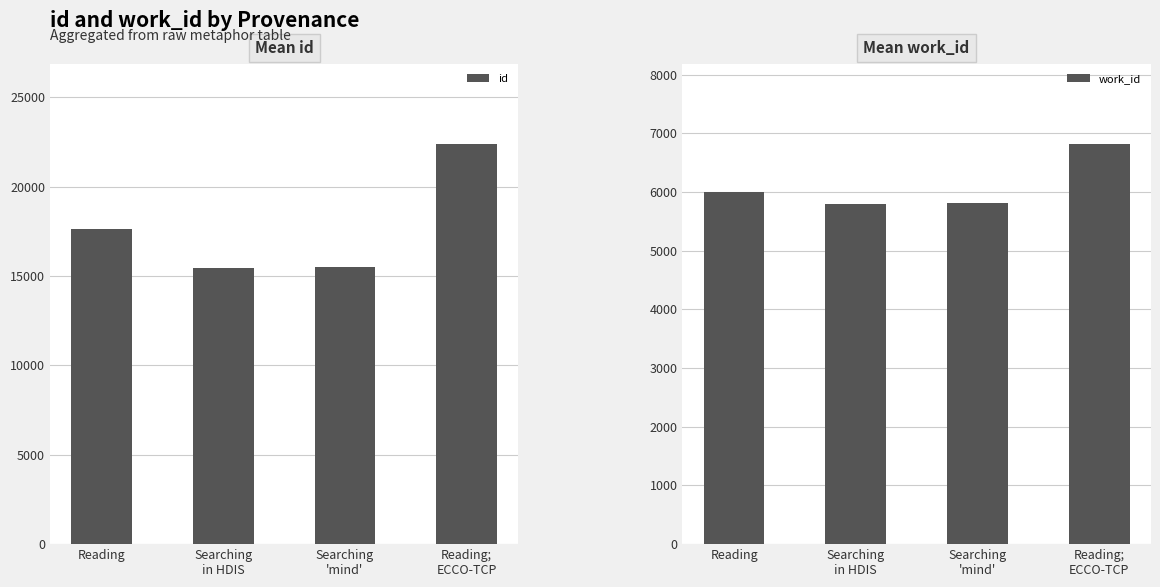

Which category has the highest value across all series?

Reading;
ECCO-TCP